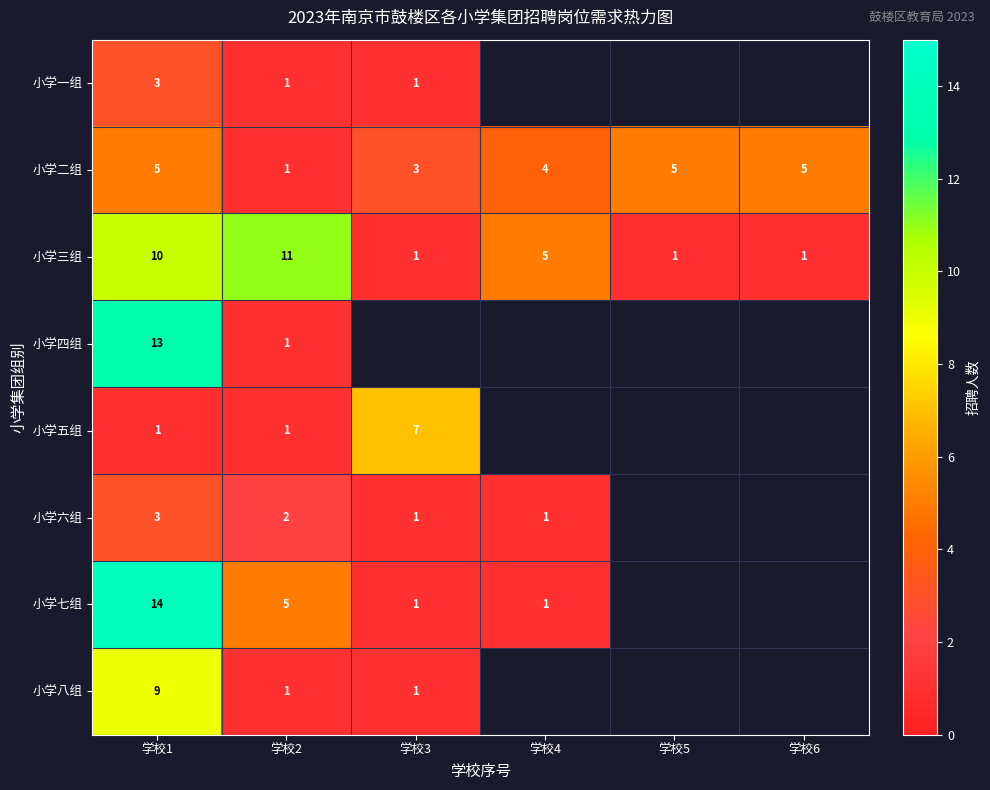

The 小学六组 series shows 2 at 学校2. True or false?

True